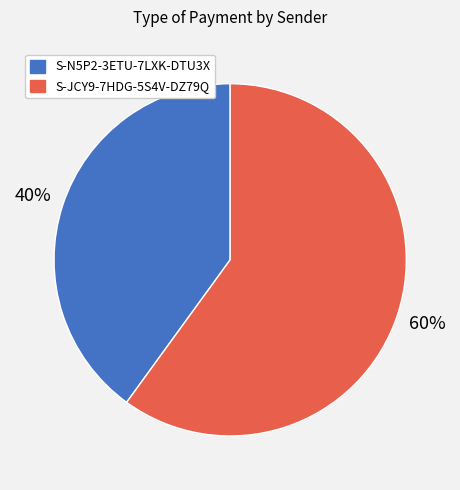

True or false: S-JCY9-7HDG-5S4V-DZ79Q accounts for 49% of the total.

False